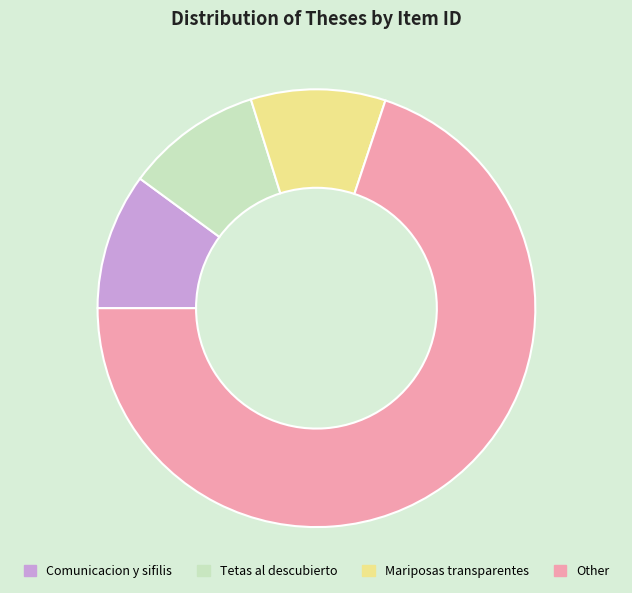

Count the number of slices in the pie.

4